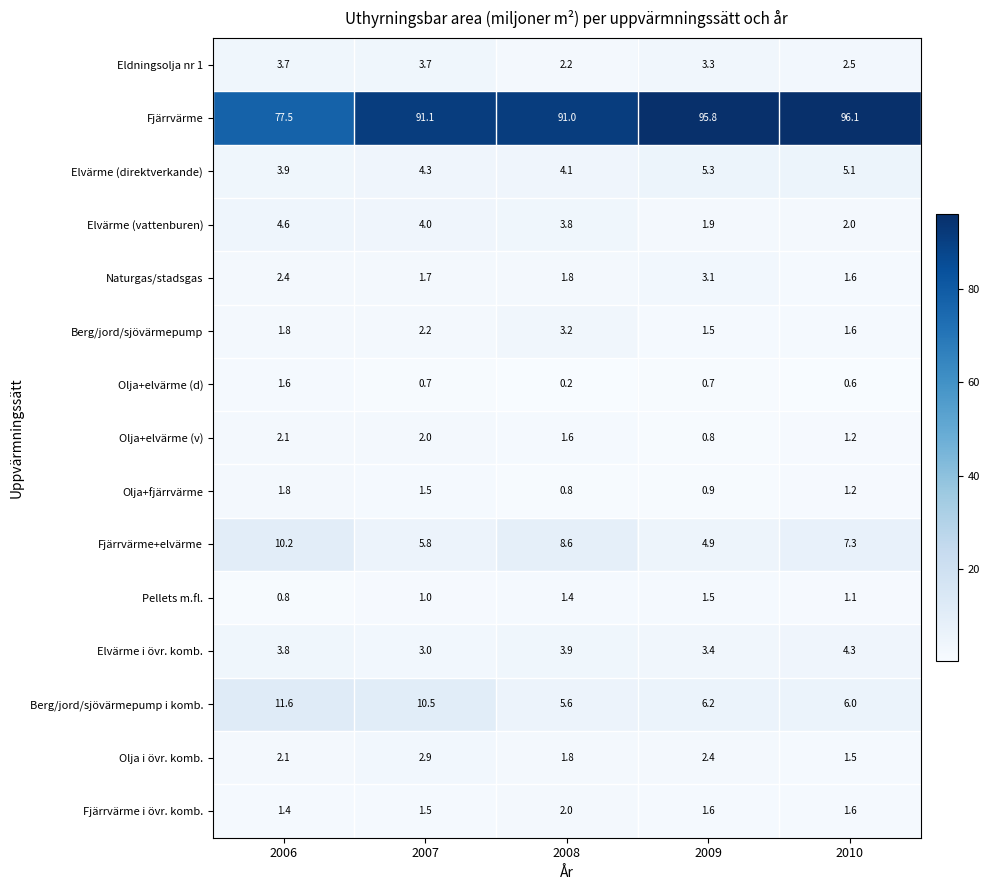

What is the sum of the Olja+elvärme (v) values at 2007 and 2006?

4.1